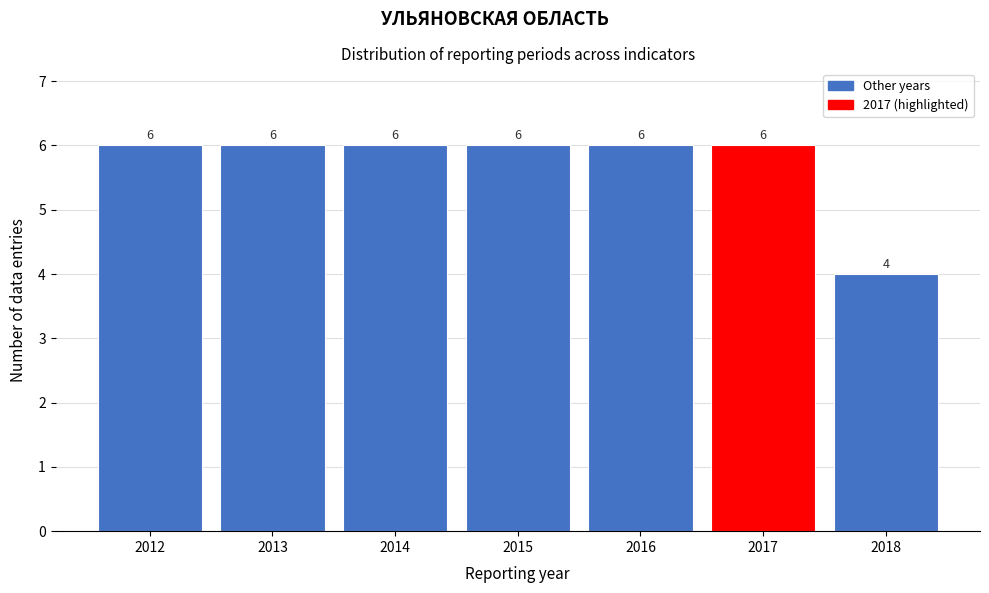

Reading left to right, list all the values displayed in this chart.

2012=6	2013=6	2014=6	2015=6	2016=6	2017=6	2018=4